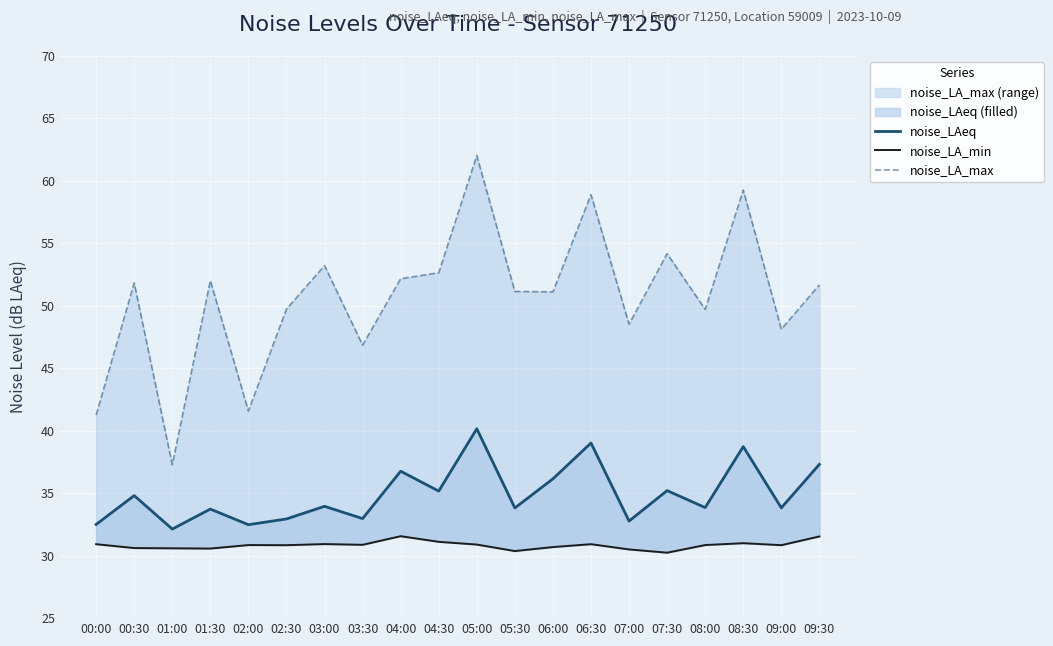

What is the sum of the noise_LA_max values at 03:00 and 06:00?

104.3